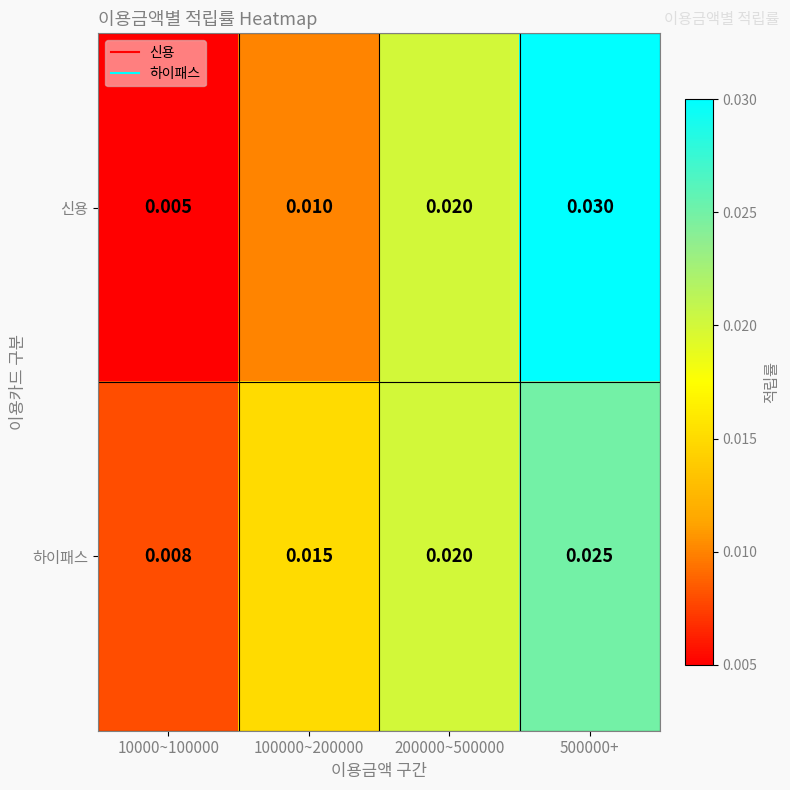

Which series changed the most between 200000~500000 and 500000+?

신용